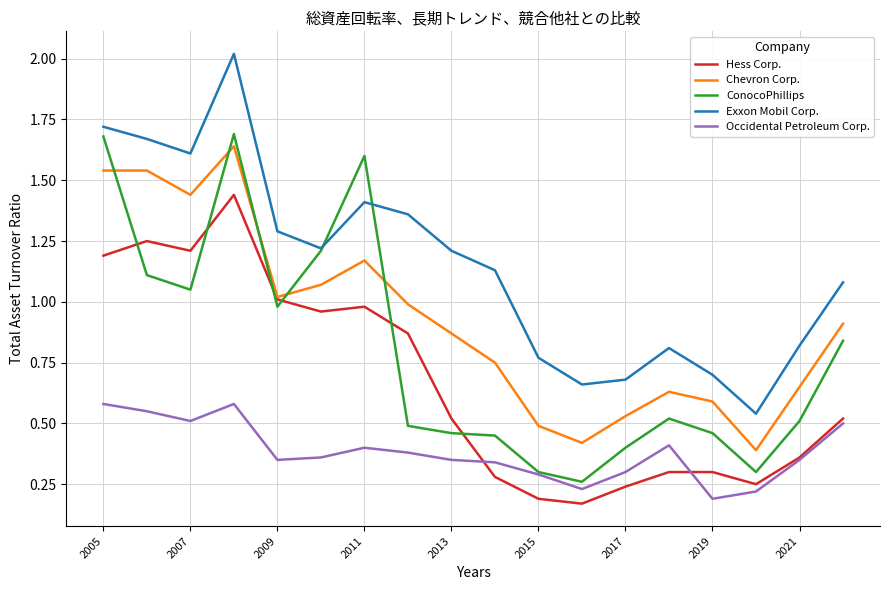

Which series has the largest total across all categories?

Exxon Mobil Corp.